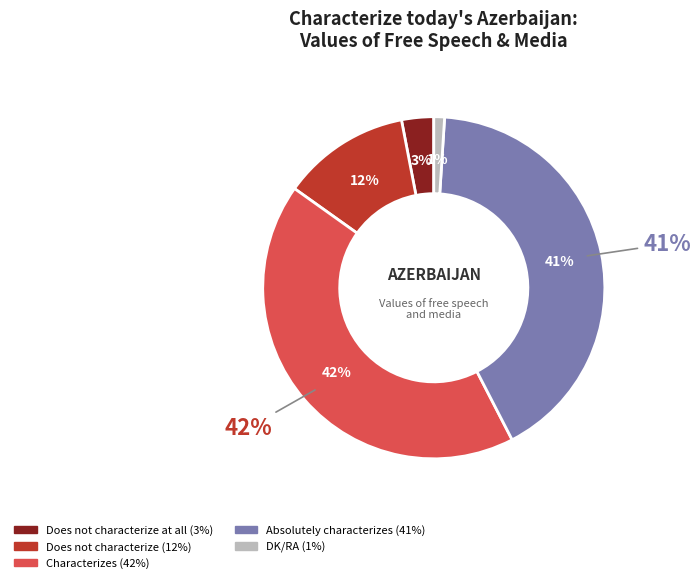

To the nearest percent, what is the average slice percentage?

20%